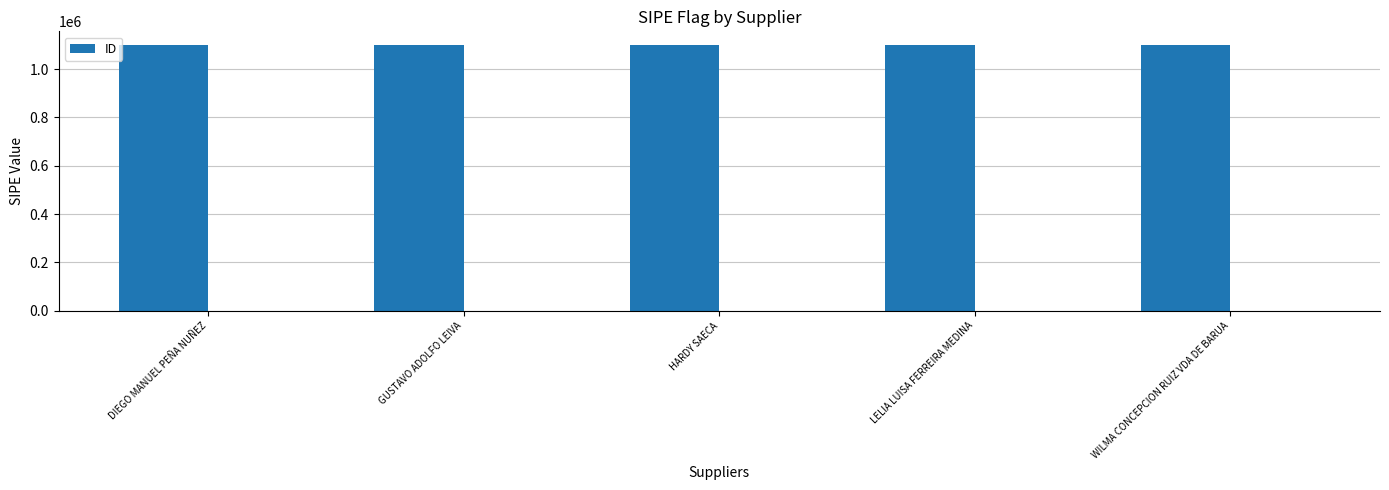

What is the difference between the maximum and second lowest values?

3